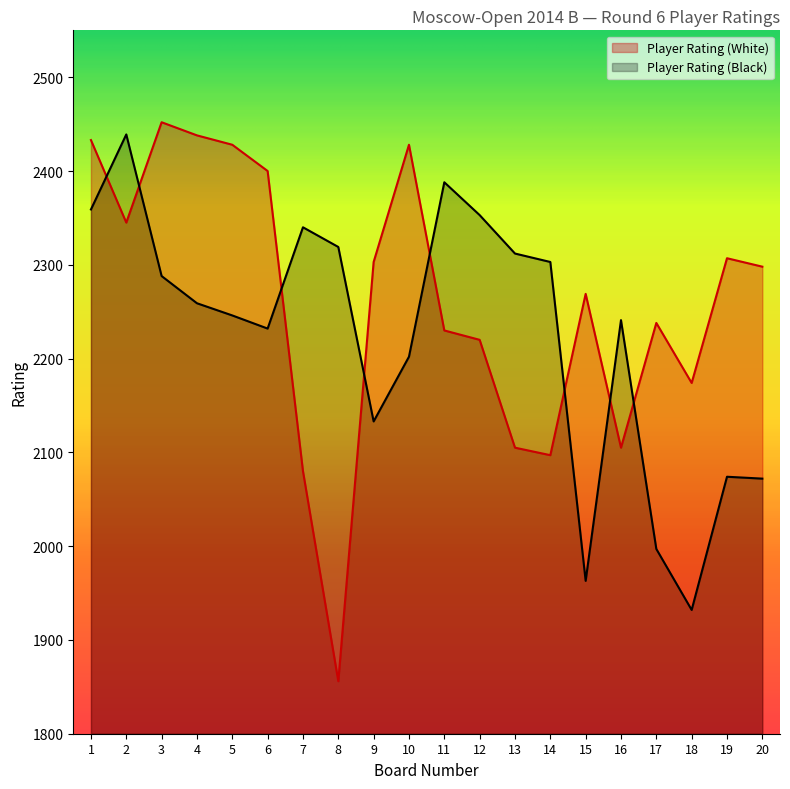

What is the average value of the Player Rating (Black) series?

2223